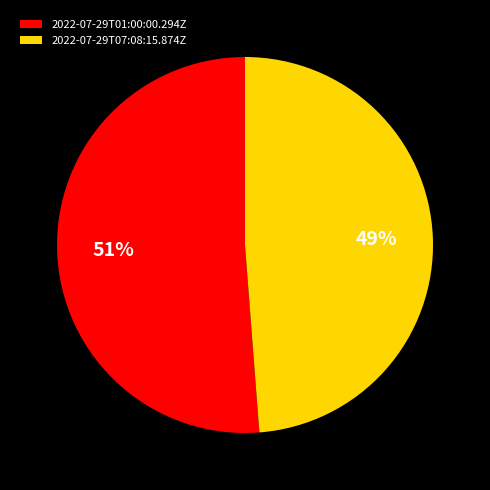

The 2022-07-29T07:08:15.874Z slice represents 49% of the pie. True or false?

True